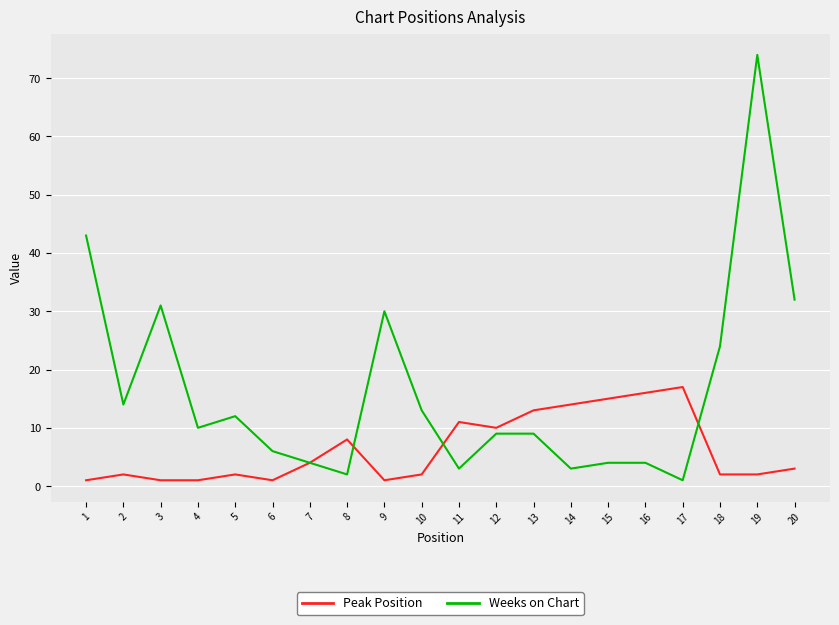

How many interior local valleys does the Weeks on Chart series have?

6